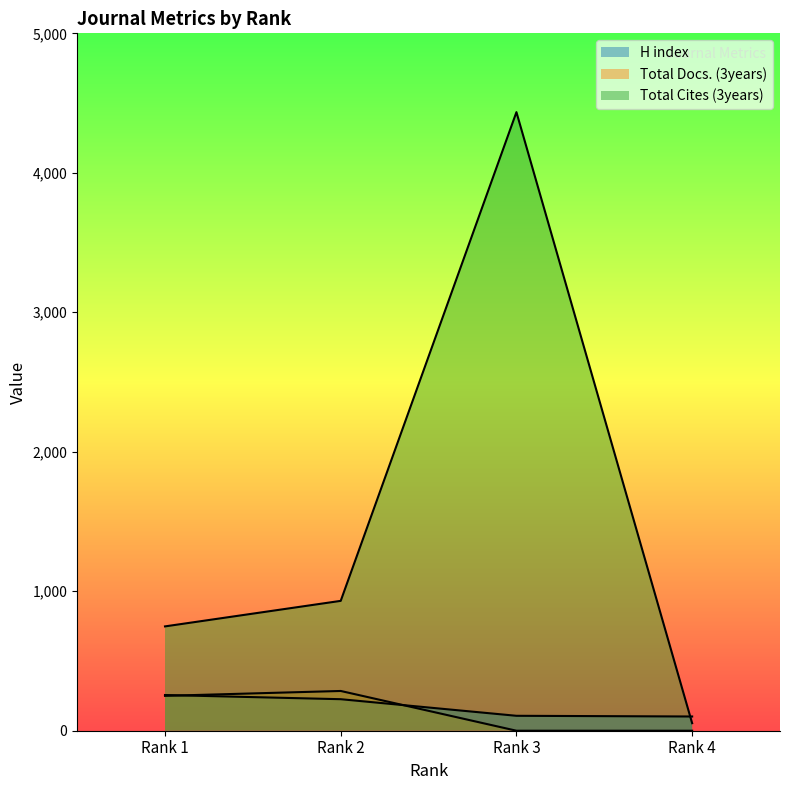

What is the difference between the maximum and minimum values in the Total Cites (3years) series?

4381